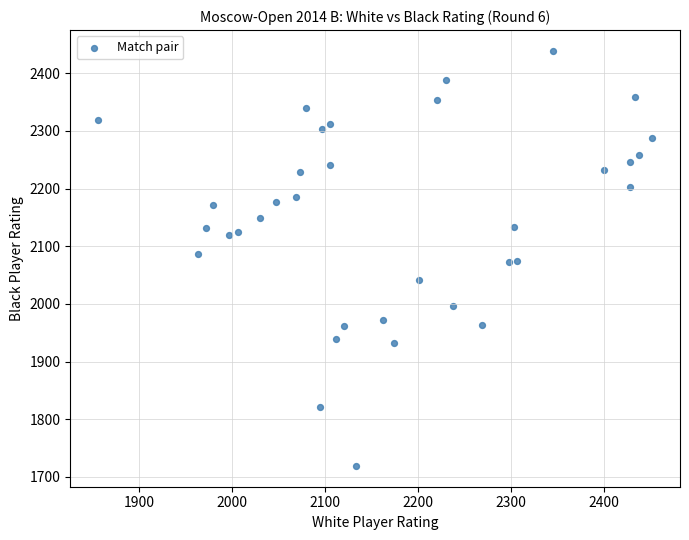

What is the range of Y values (max minus min)?

720